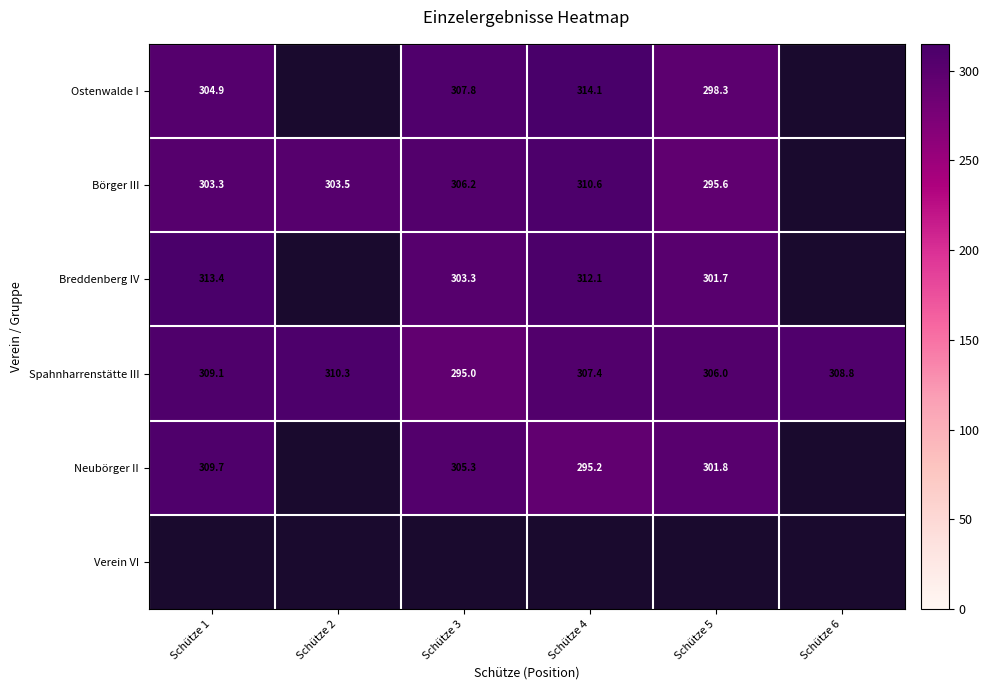

Is the value of Ostenwalde I at Schütze 1 greater than the value of Breddenberg IV at Schütze 1?

No